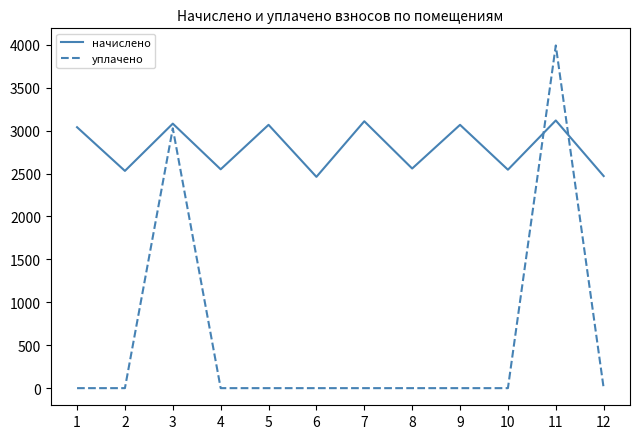

What is the minimum value for начислено?

2461.0